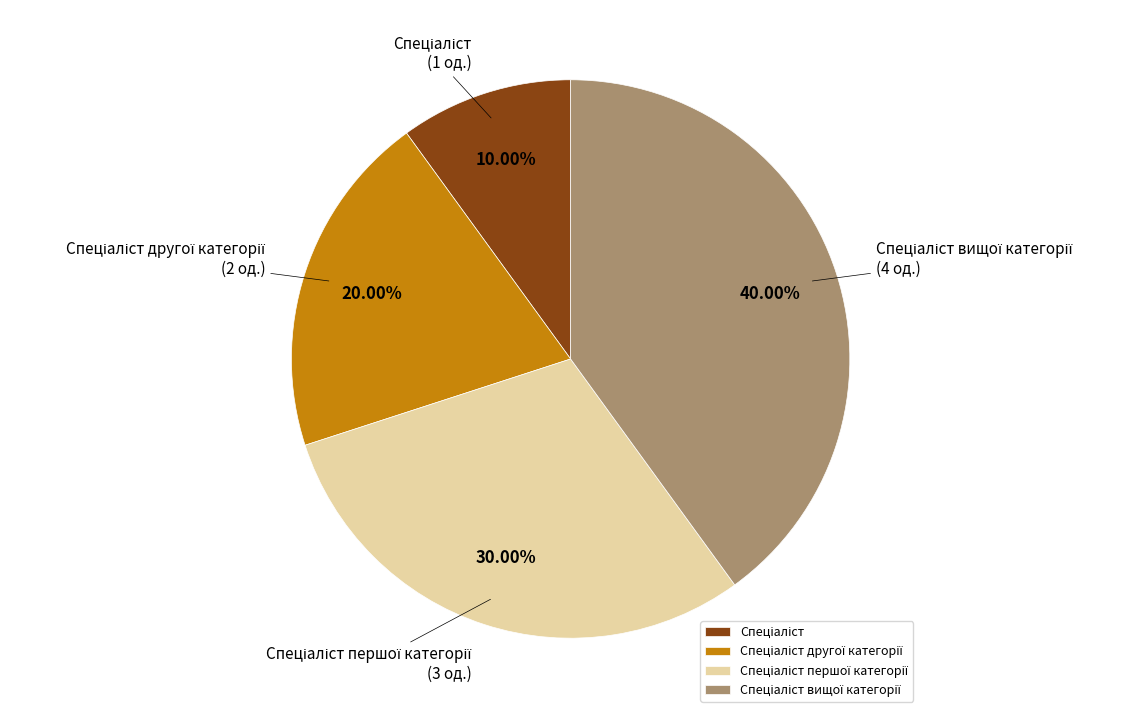

Is there a majority slice in this chart?

No